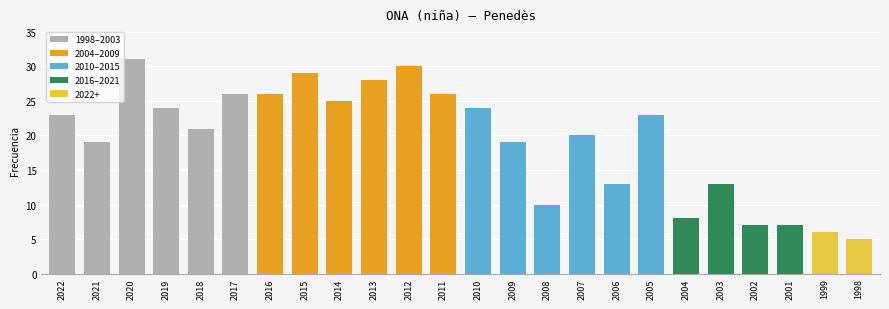

How many data points does each series have?

24